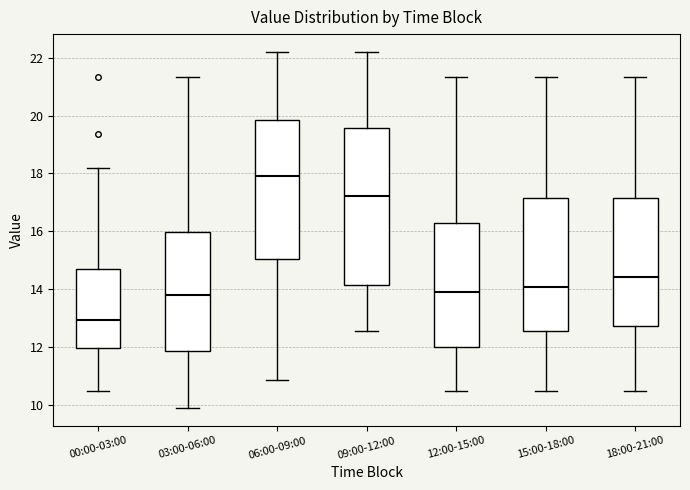

Reading left to right, read every box against the y-axis: the position of its median line, the range the box covers, and the ends of its whiskers. The values are not printed on the chart, so give them approximately, as read against the axis.

00:00-03:00: median 13.0, box 12.0 to 14.8, whiskers 10.6 to 18.2
03:00-06:00: median 13.8, box 11.8 to 16.0, whiskers 10.0 to 21.4
06:00-09:00: median 18.0, box 15.0 to 19.8, whiskers 10.8 to 22.2
09:00-12:00: median 17.2, box 14.2 to 19.6, whiskers 12.6 to 22.2
12:00-15:00: median 13.8, box 12.0 to 16.2, whiskers 10.6 to 21.4
15:00-18:00: median 14.0, box 12.6 to 17.2, whiskers 10.6 to 21.4
18:00-21:00: median 14.4, box 12.8 to 17.2, whiskers 10.6 to 21.4